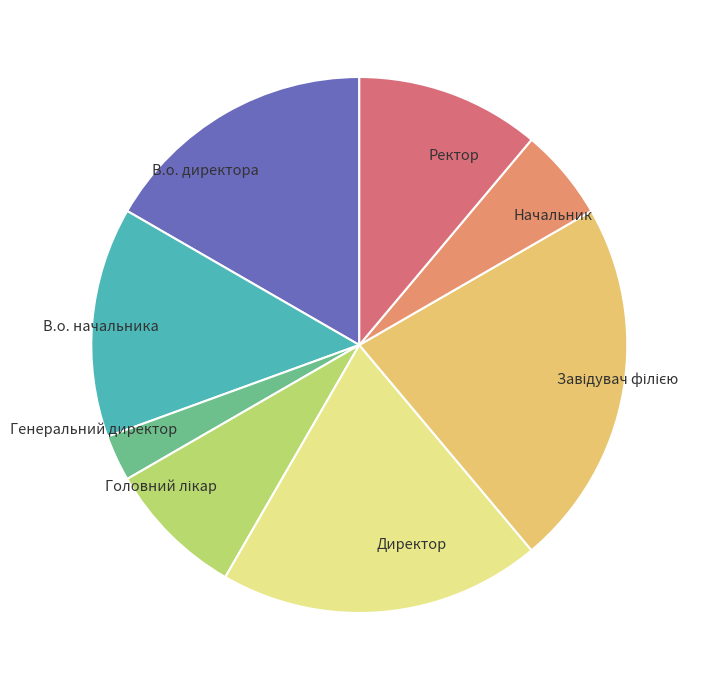

What is the smallest slice in the pie chart?

Генеральний директор